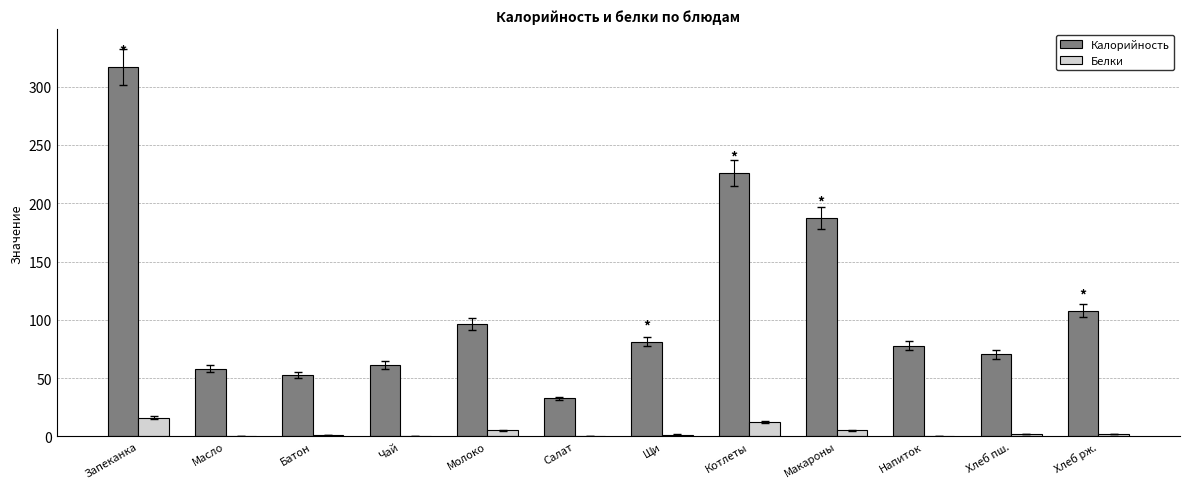

Which series has the largest total across all categories?

Калорийность